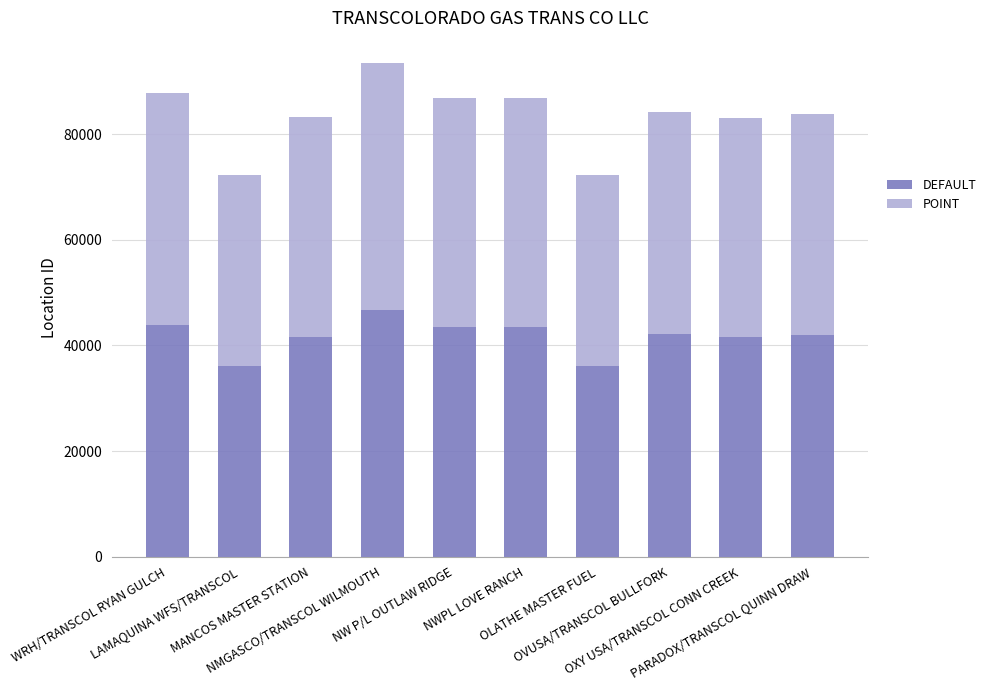

What is the minimum value for DEFAULT?

36110